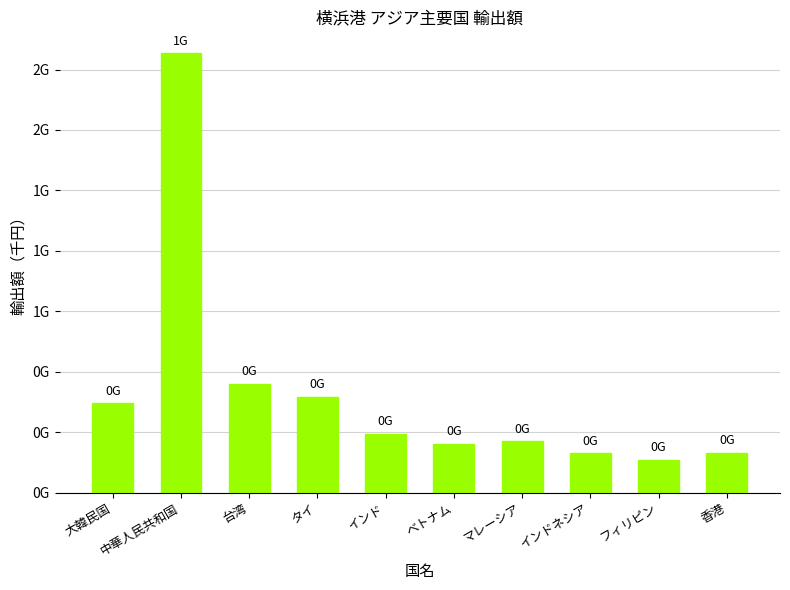

What is the change in value from 中華人民共和国 to タイ?

-1420771798